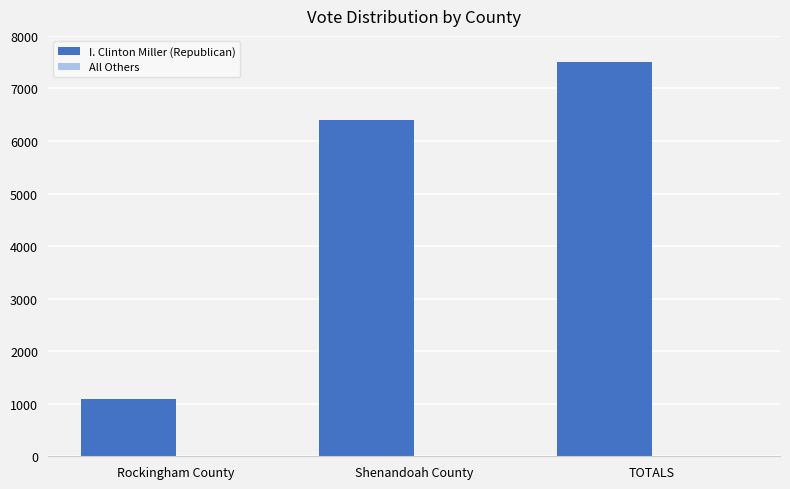

What is the total value across all series at Rockingham County?

1096